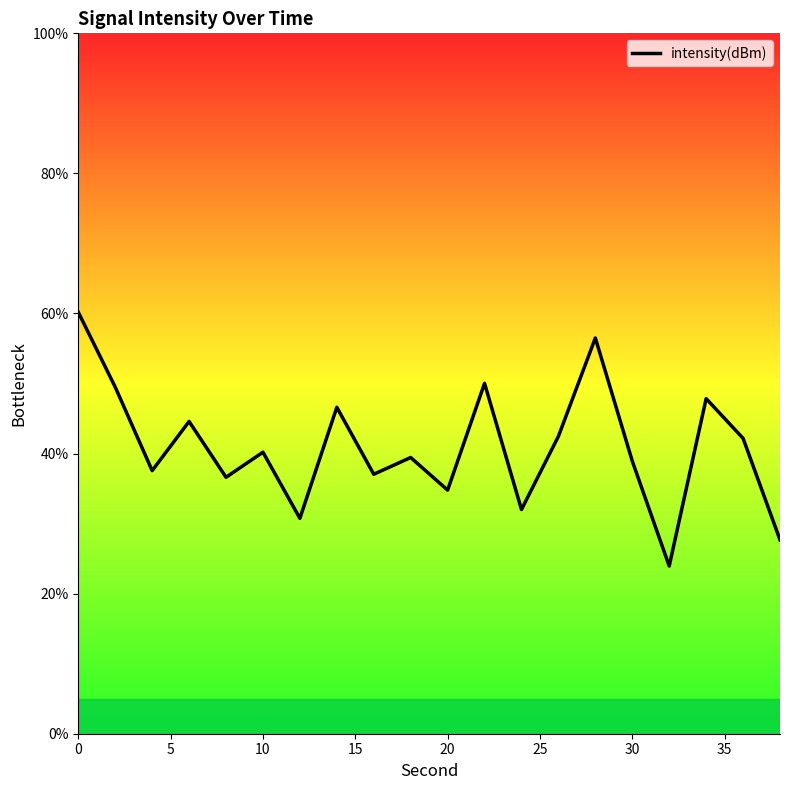

The value at 19 is 11.8. True or false?

False